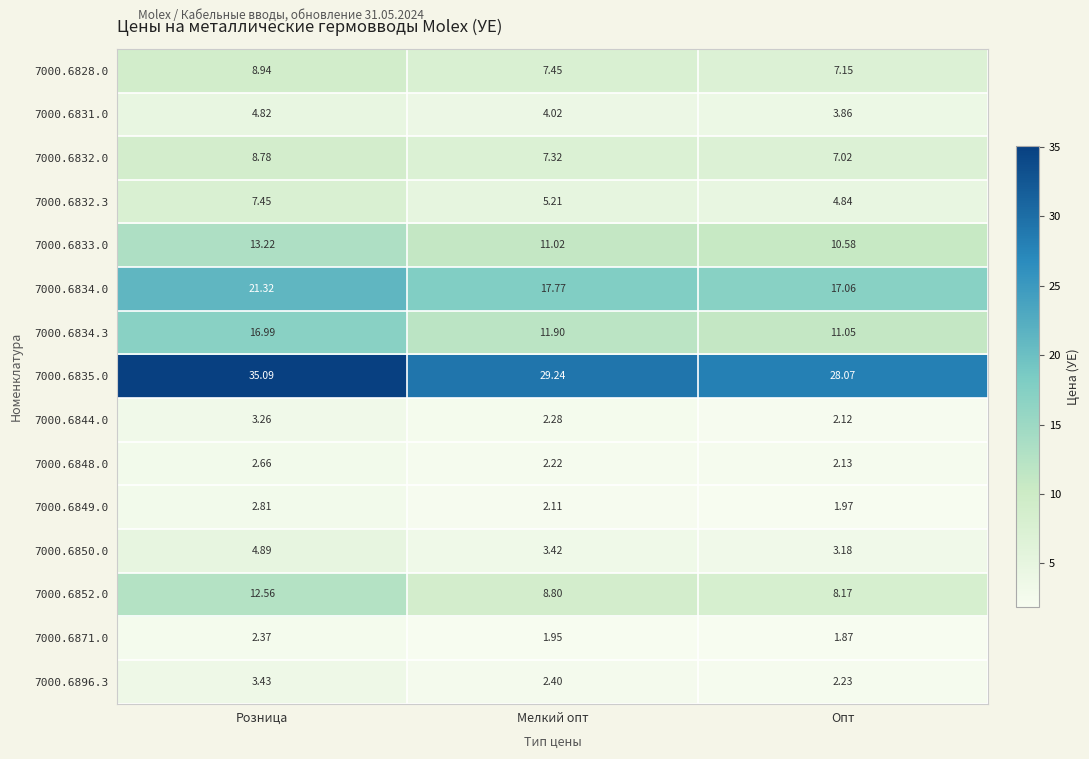

Which category has the lowest value in the 7000.6896.3 series?

Опт